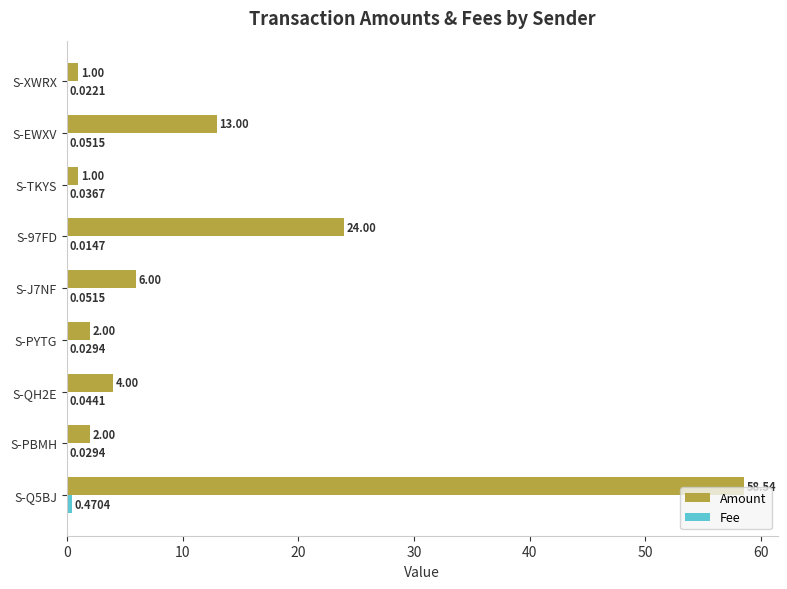

Which series changed the most between S-Q5BJ and S-XWRX?

Amount